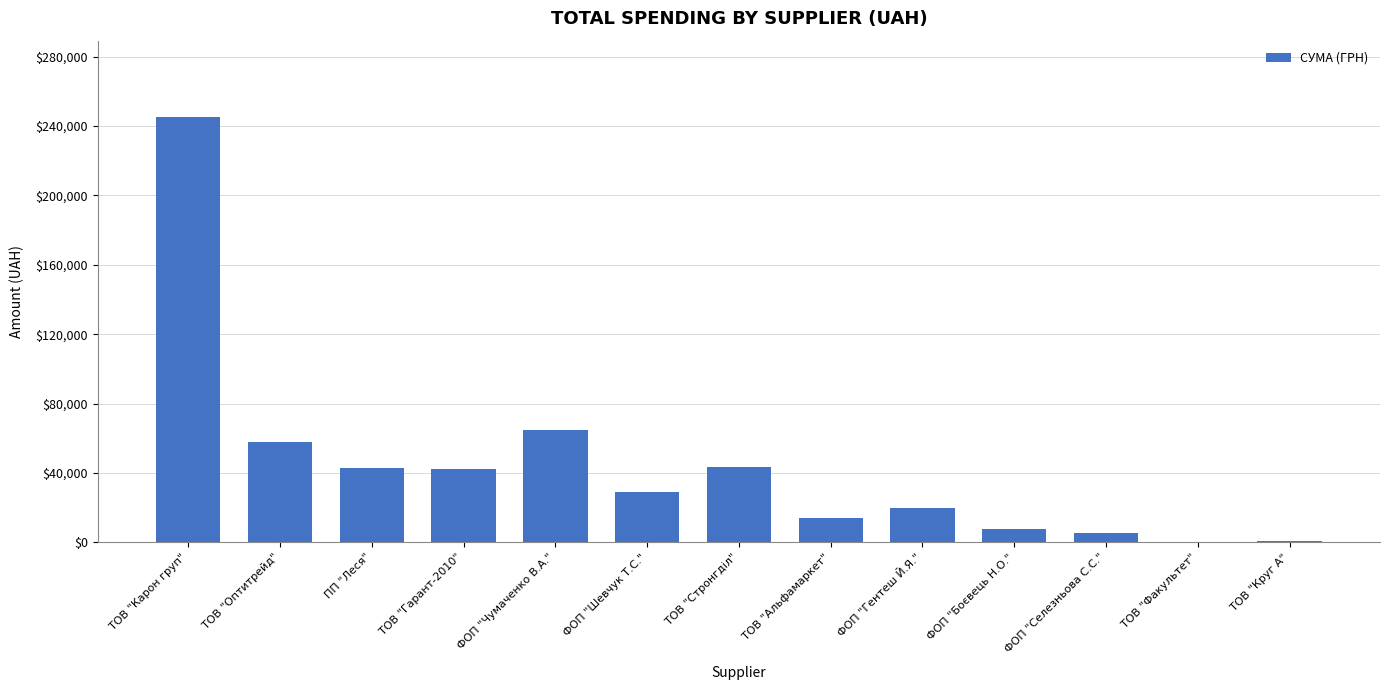

What is the sum of all values?

572457.7